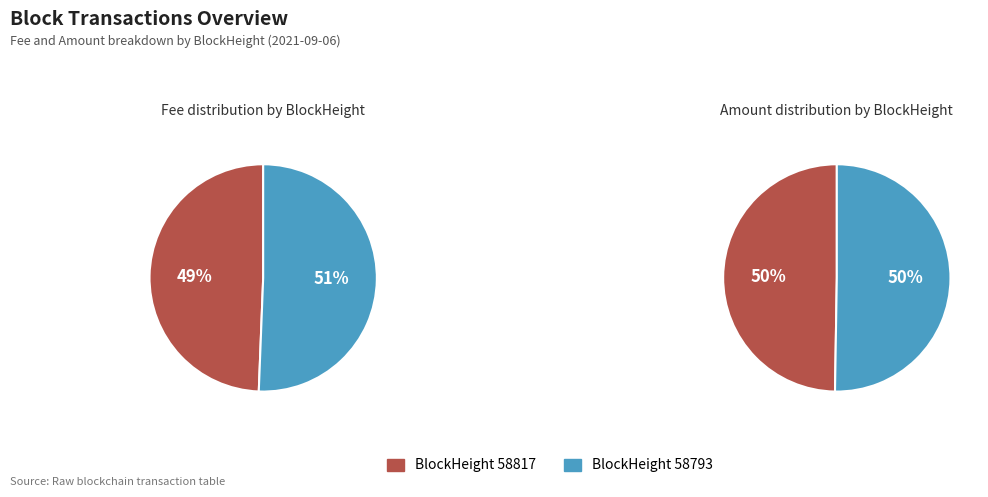

To the nearest percent, what is the average slice percentage?

50%